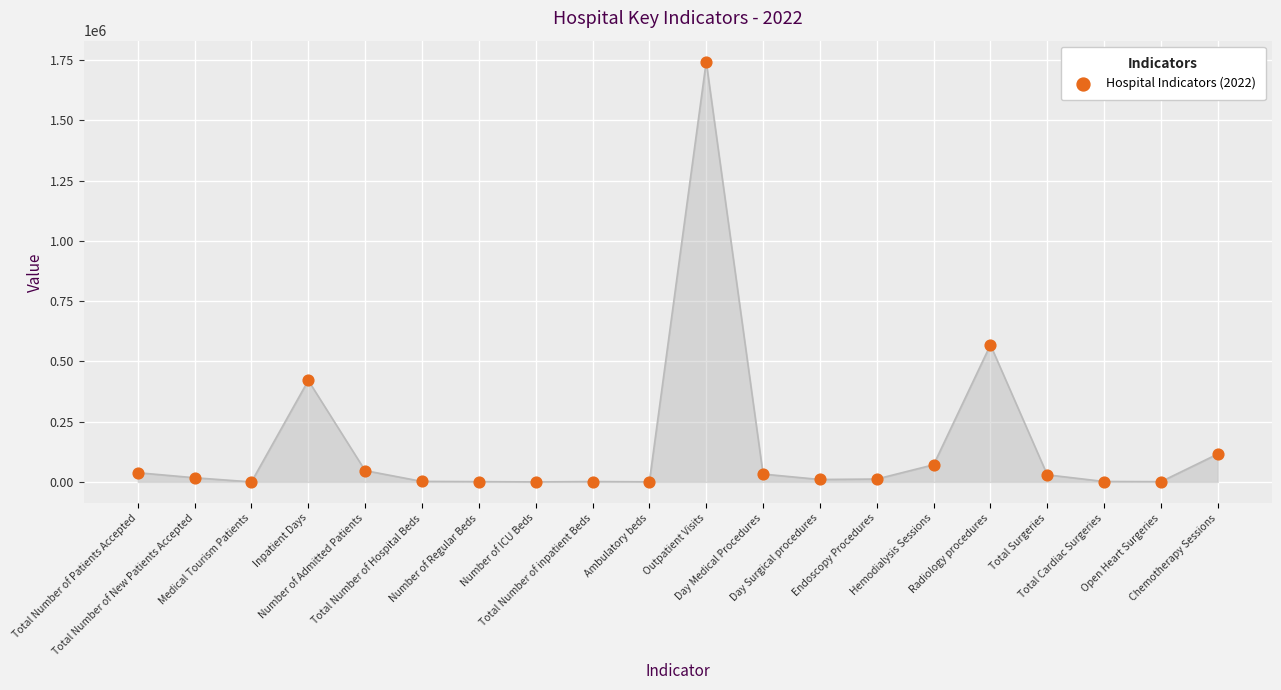

What Y value in the scatter plot is closest to 871819?

568728